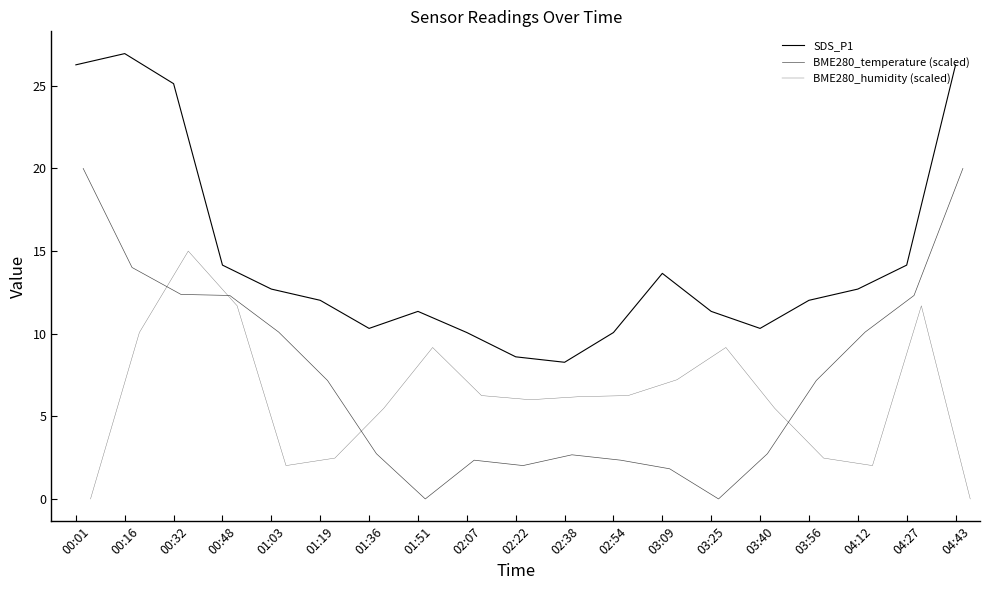

At how many categories does at least one series exceed 1?

19